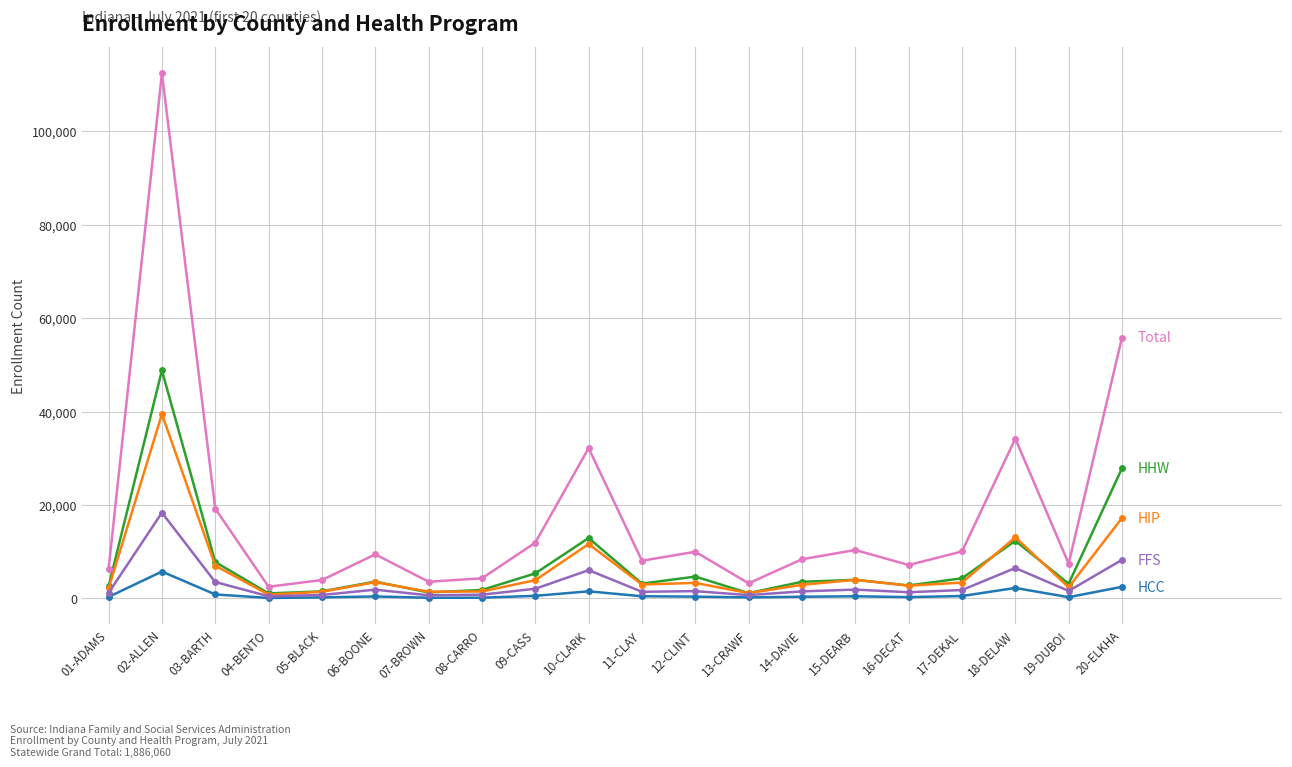

Is this an area chart (filled region under the line)?

No